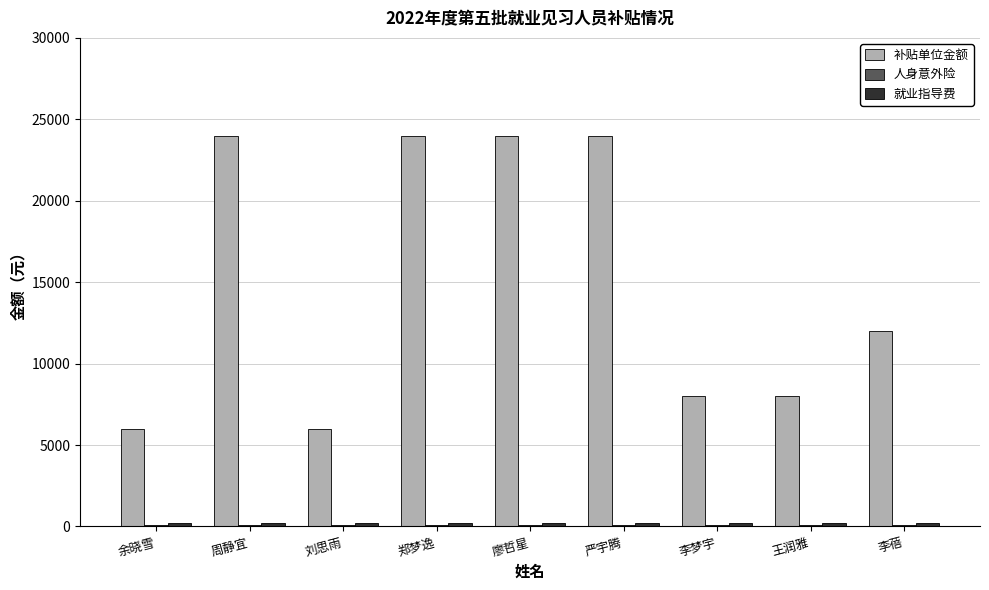

Are the bars horizontal?

No